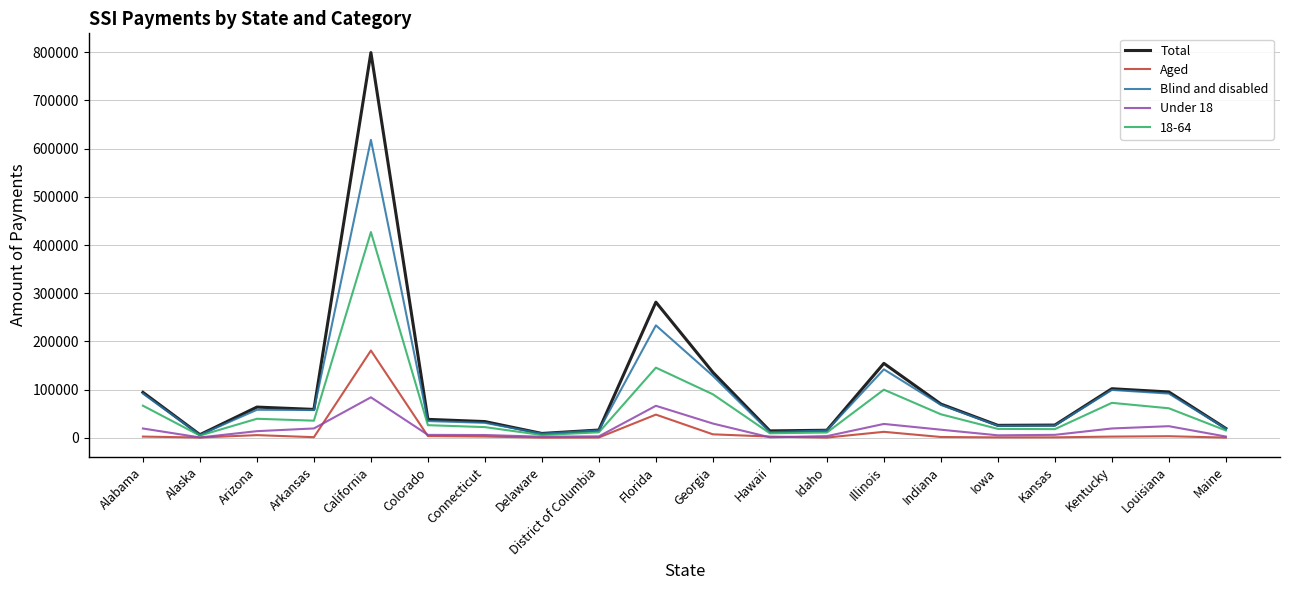

Is the value of 18-64 at Colorado greater than the value of Under 18 at Florida?

No